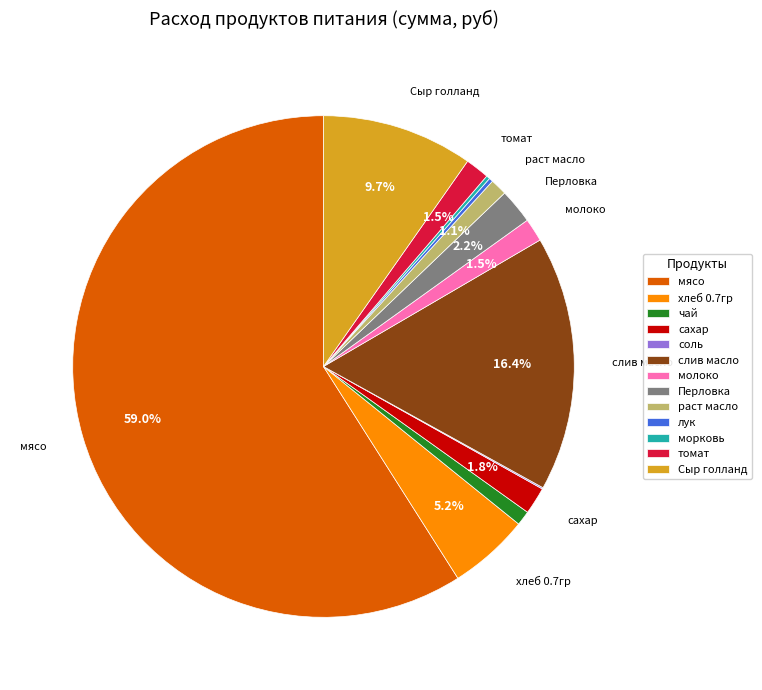

What is the ratio of the value at Перловка to the value at молоко?

1.5